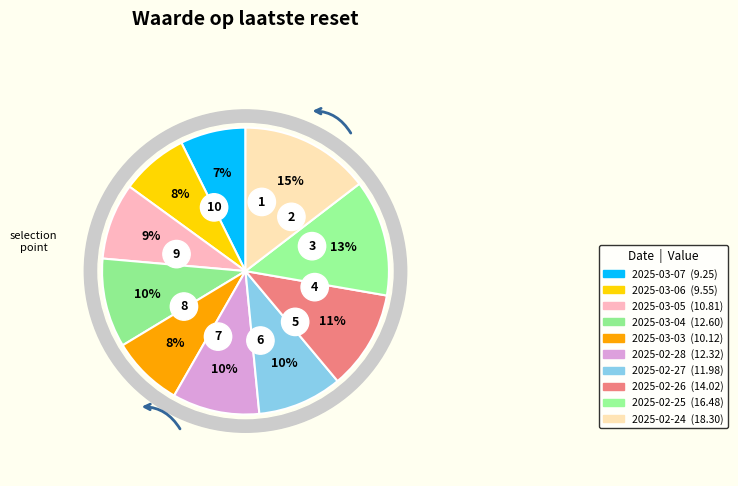

To the nearest percent, what percentage of the pie is 2025-02-27?

10%